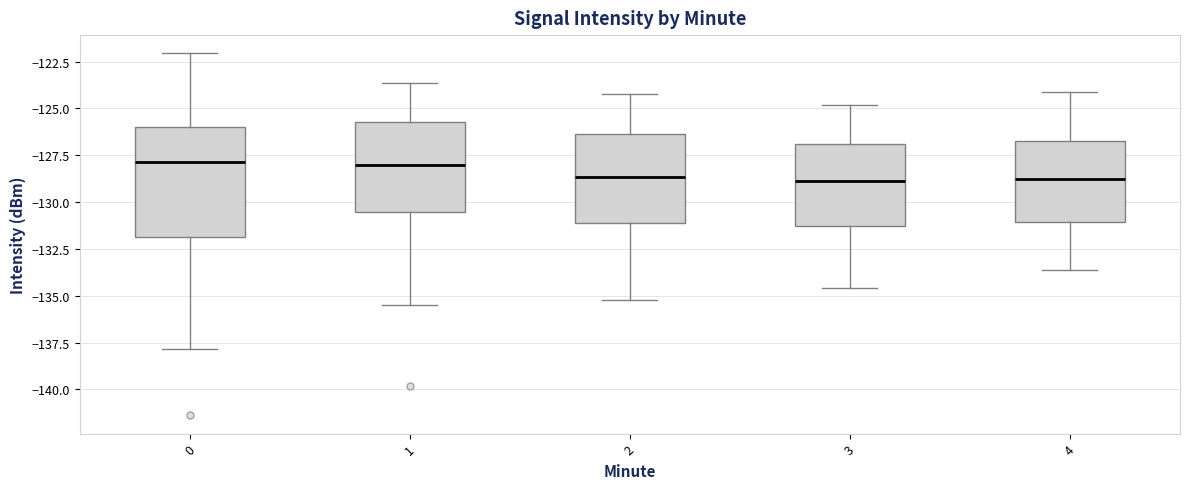

Which box is the tallest, from its lower edge to its upper edge?

0